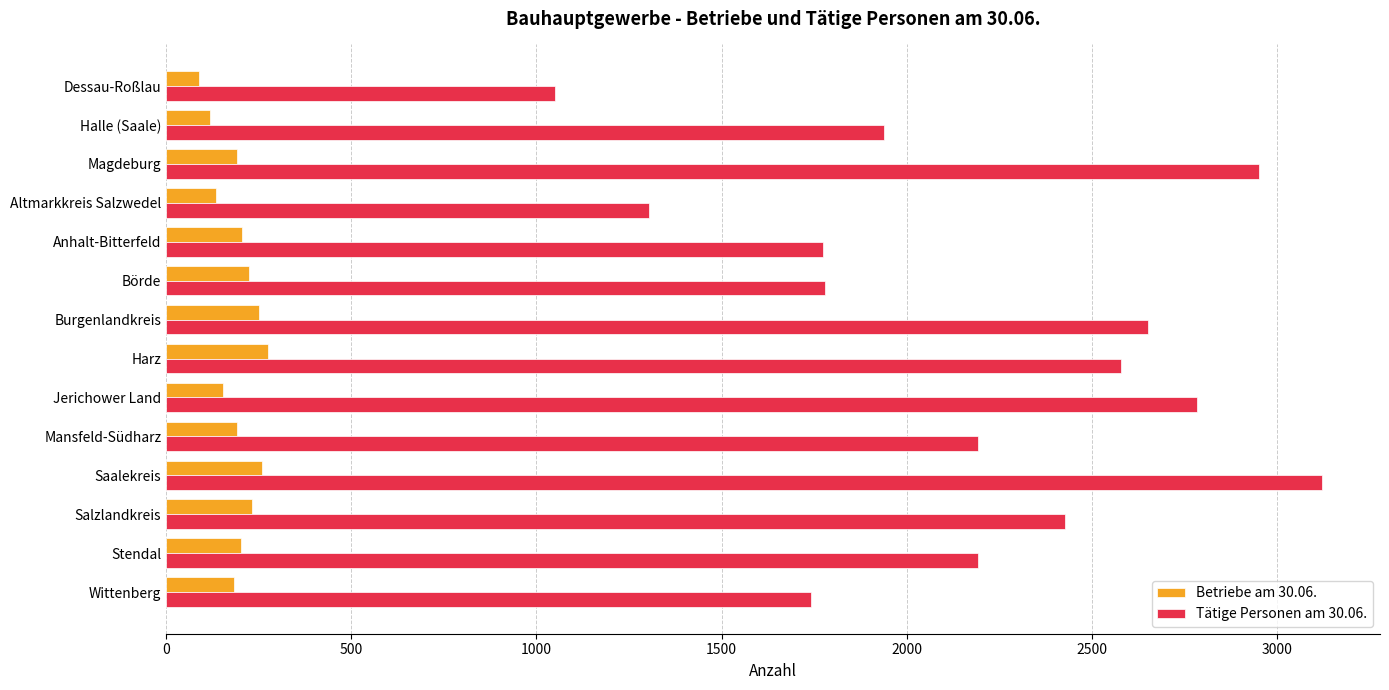

What is the difference between the highest and lowest values at Magdeburg?

2759